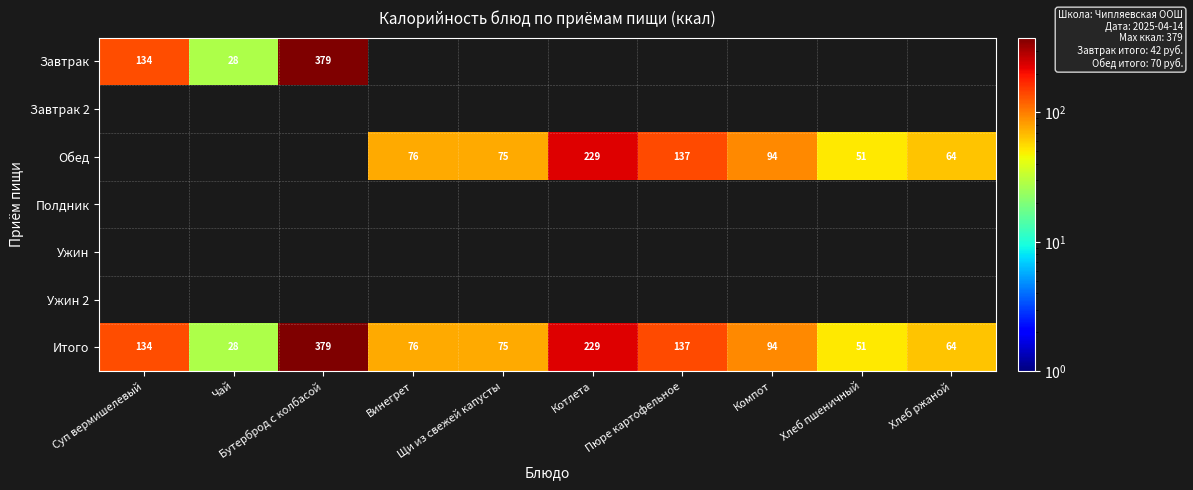

What is the lowest value of the Итого series?

28